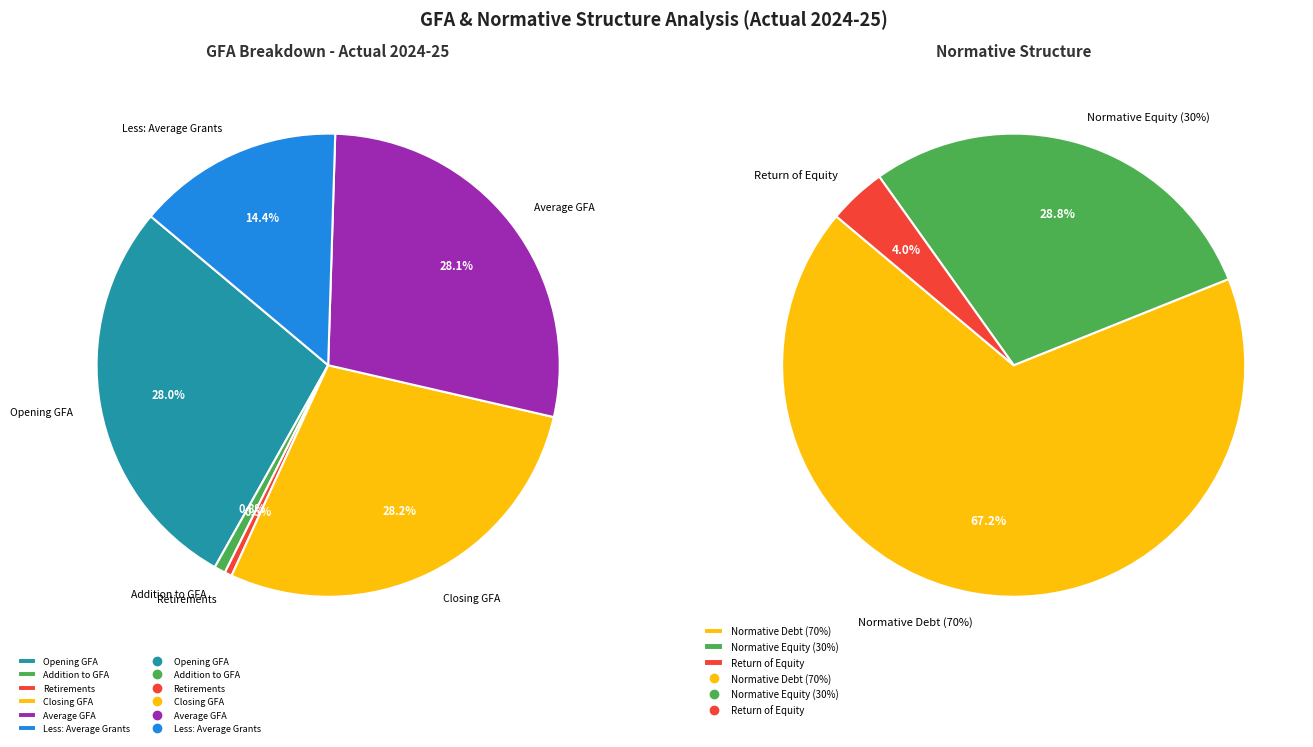

Which slice is the smallest?

Retirements